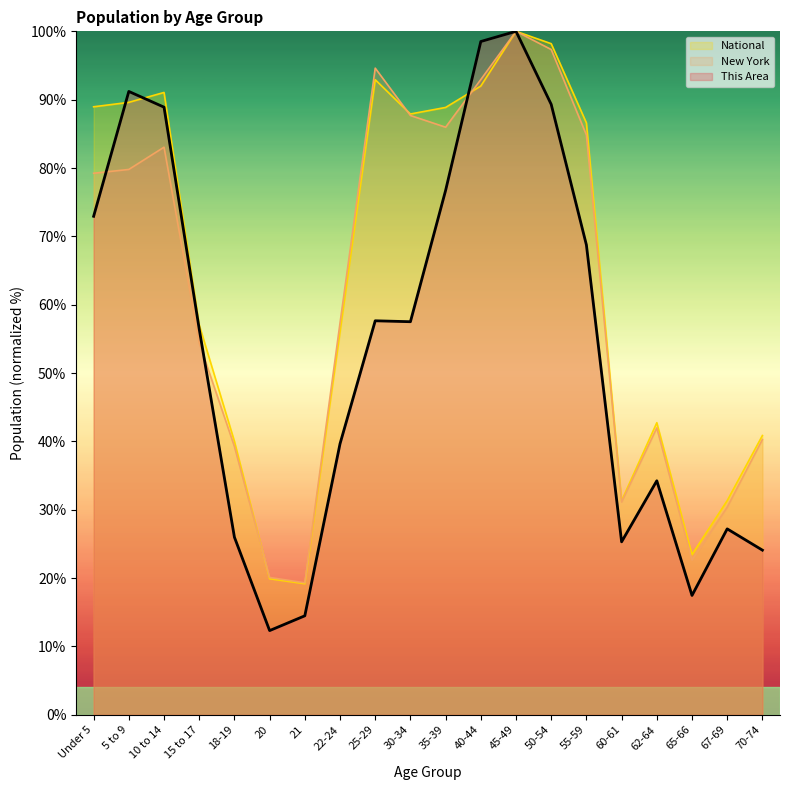

Reading left to right, list all the values displayed in this chart.

National_line: 89.0	89.6	91.1	57.0	40.0	19.9	19.2	56.0	92.9	87.9	88.9	92.0	100.0	98.2	86.6	31.3	42.7	23.4	31.3	40.9
New York_line: 79.2	79.8	83.0	54.4	39.3	20.1	19.3	57.3	94.6	87.7	86.0	92.9	100.0	97.3	84.8	31.1	42.0	22.6	30.4	40.3
This Area_line: 72.9	91.2	88.9	56.4	26.0	12.3	14.5	39.6	57.6	57.5	76.7	98.5	100.0	89.3	68.7	25.3	34.2	17.5	27.2	24.1